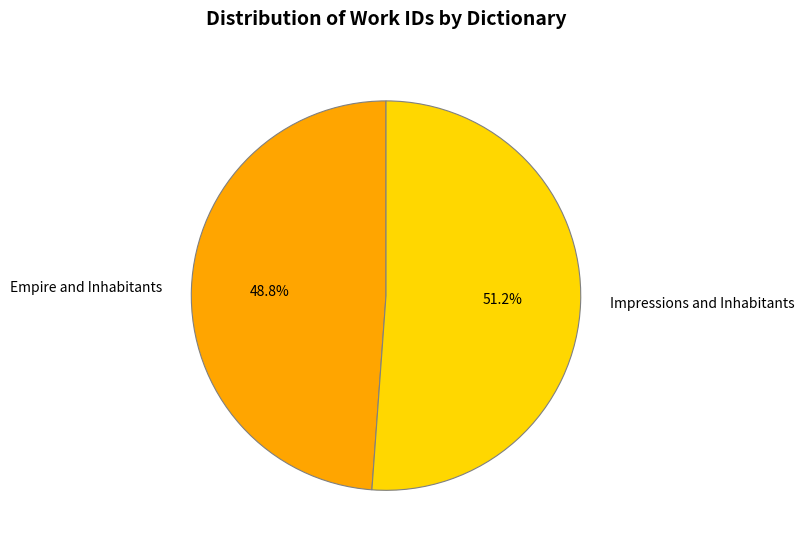

Rank the categories by value from lowest to highest.

Empire and Inhabitants, Impressions and Inhabitants